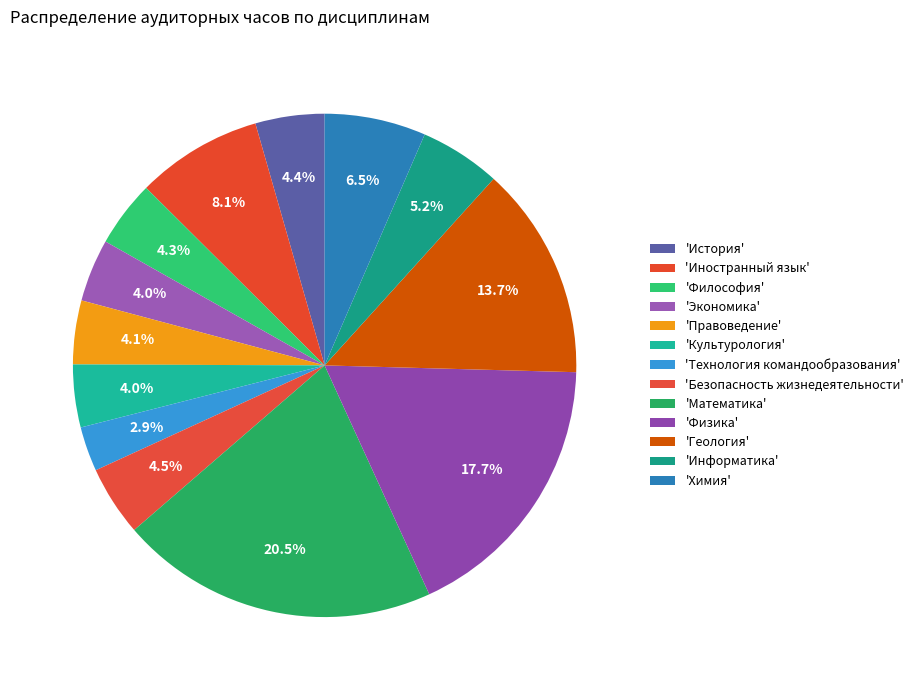

Count the number of slices in the pie.

13